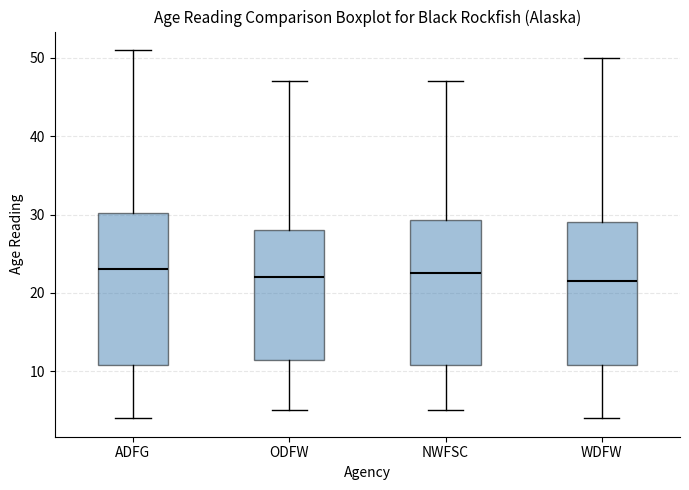

Reading left to right, read every box against the y-axis: the position of its median line, the range the box covers, and the ends of its whiskers. The values are not printed on the chart, so give them approximately, as read against the axis.

ADFG: median 23, box 11 to 30, whiskers 4 to 51
ODFW: median 22, box 12 to 28, whiskers 5 to 47
NWFSC: median 23, box 11 to 29, whiskers 5 to 47
WDFW: median 22, box 11 to 29, whiskers 4 to 50